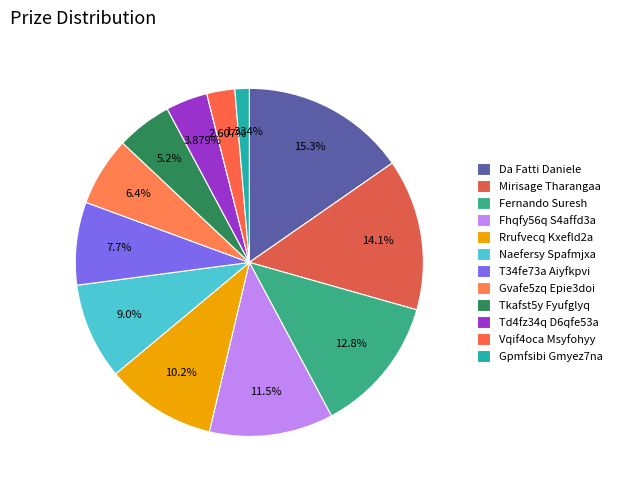

How many segments does this pie chart have?

12